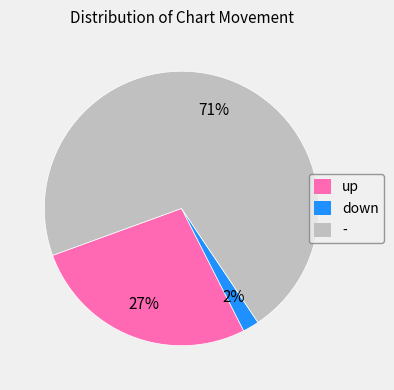

How many segments does this pie chart have?

3